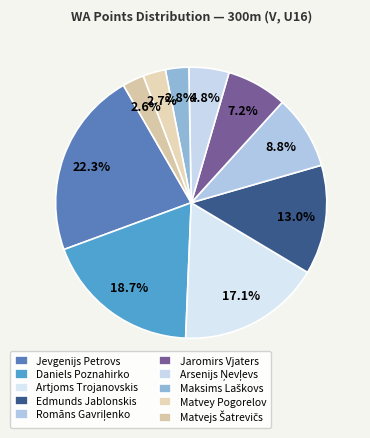

To the nearest percent, what is the average slice percentage?

10%